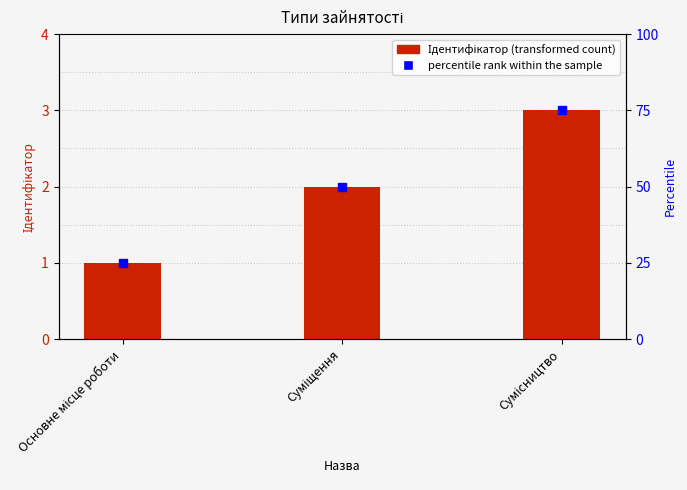

Rank the categories by value from lowest to highest.

Основне місце роботи, Суміщення, Сумісництво